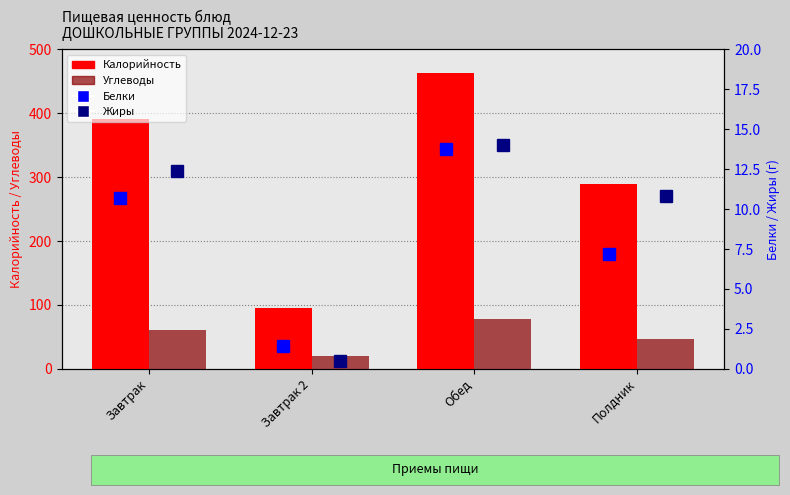

What is the maximum value for Калорийность?

463.4